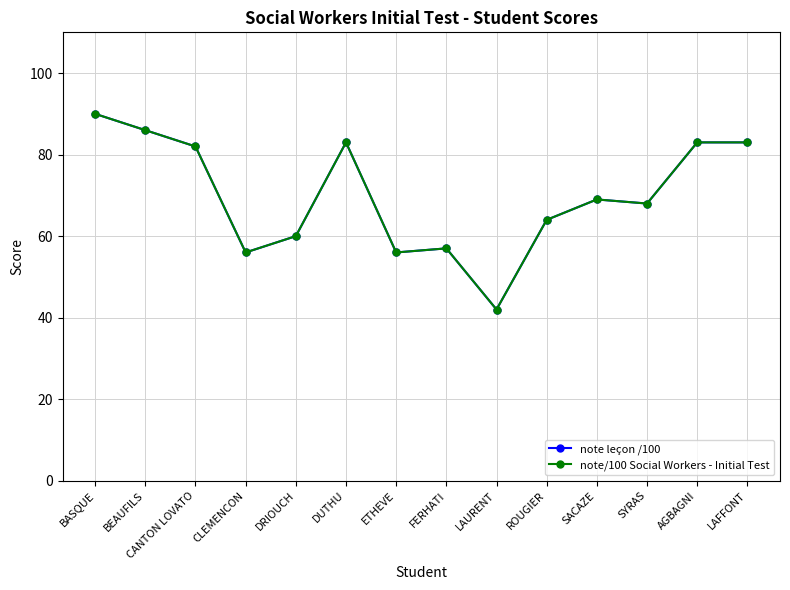

How many interior local peaks does the note leçon /100 series have?

3